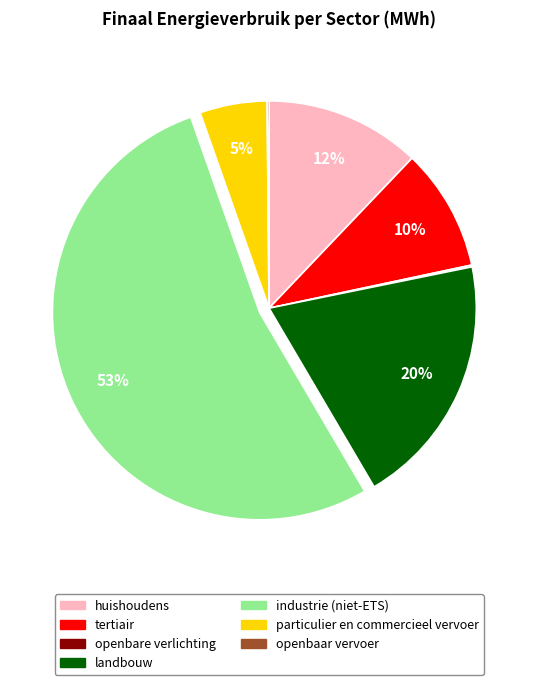

The industrie (niet-ETS) slice represents 58% of the pie. True or false?

False